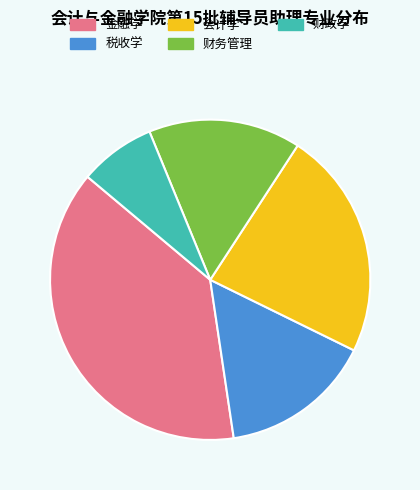

Is there any slice that represents more than half of the pie?

No